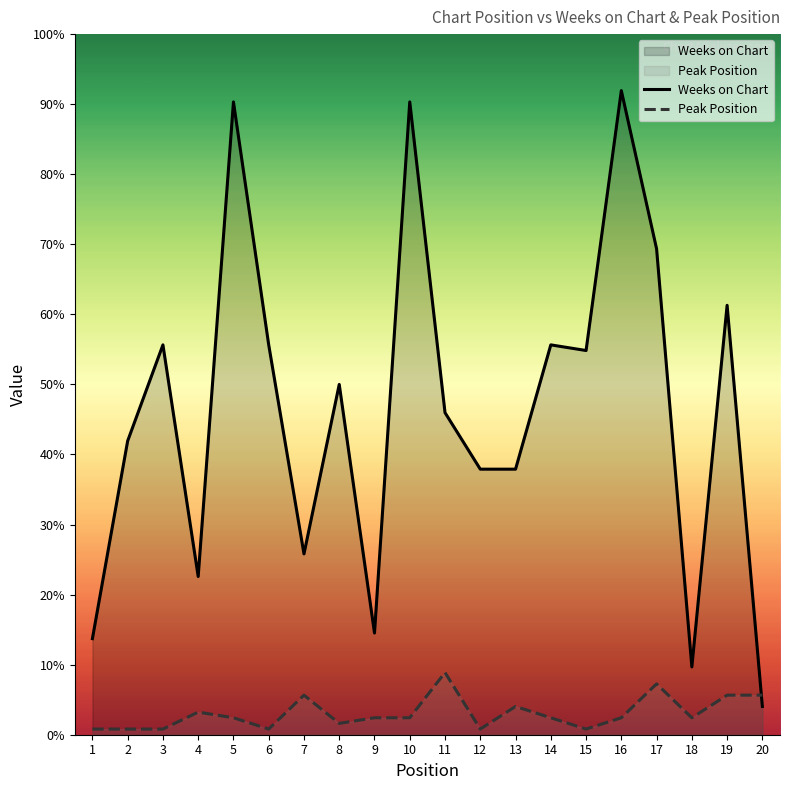

Count the number of categories in the chart.

20